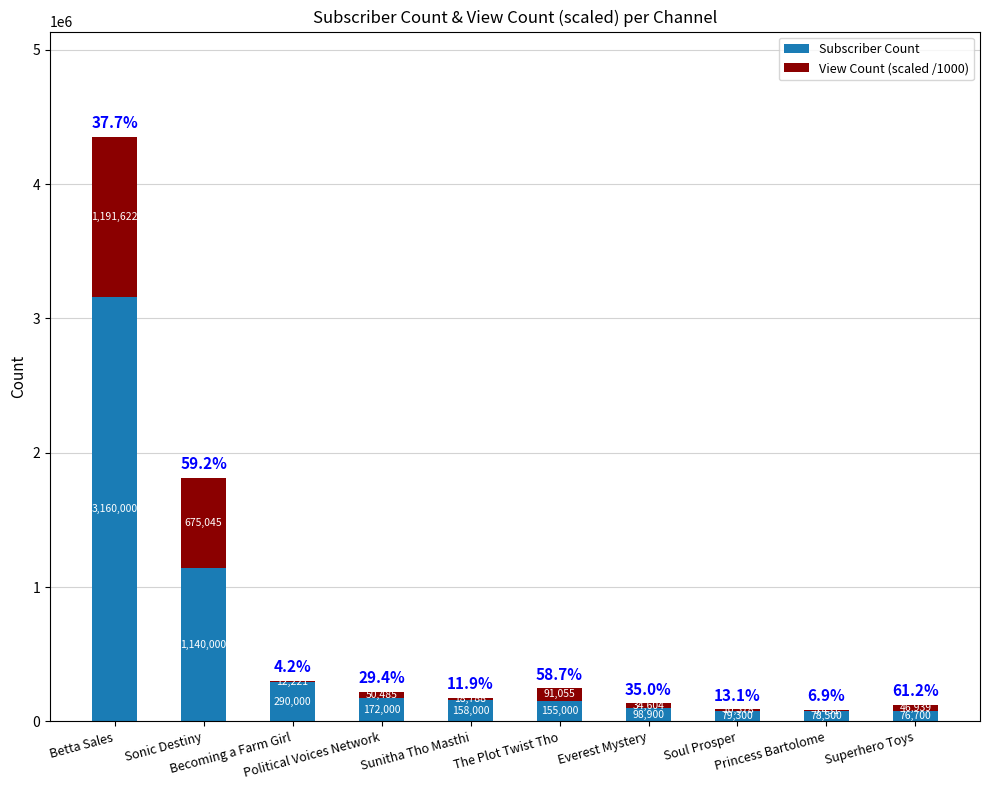

What is the maximum value for Subscriber Count?

3160000